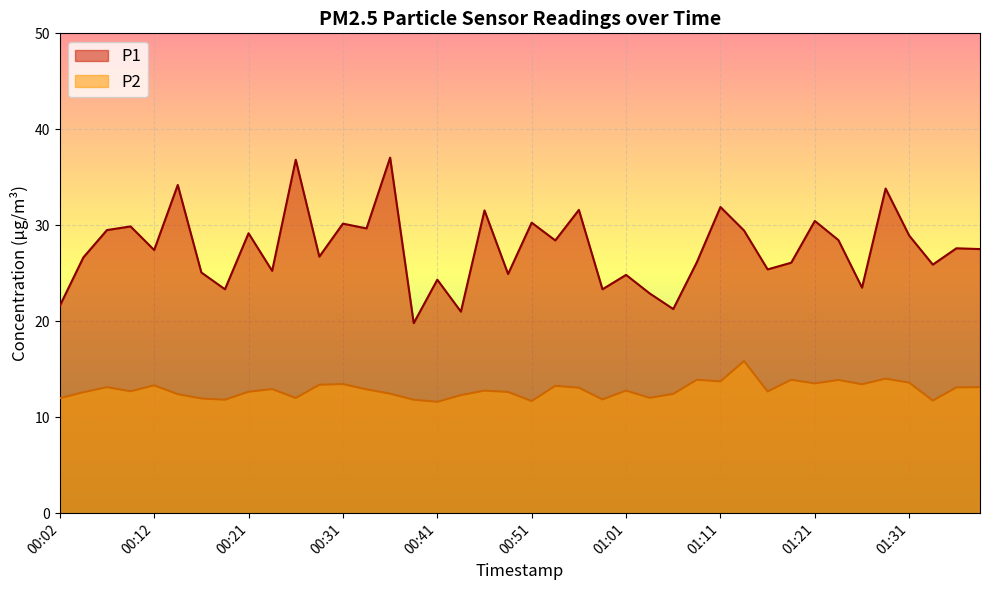

At which category does P1 reach its first local peak?

00:09